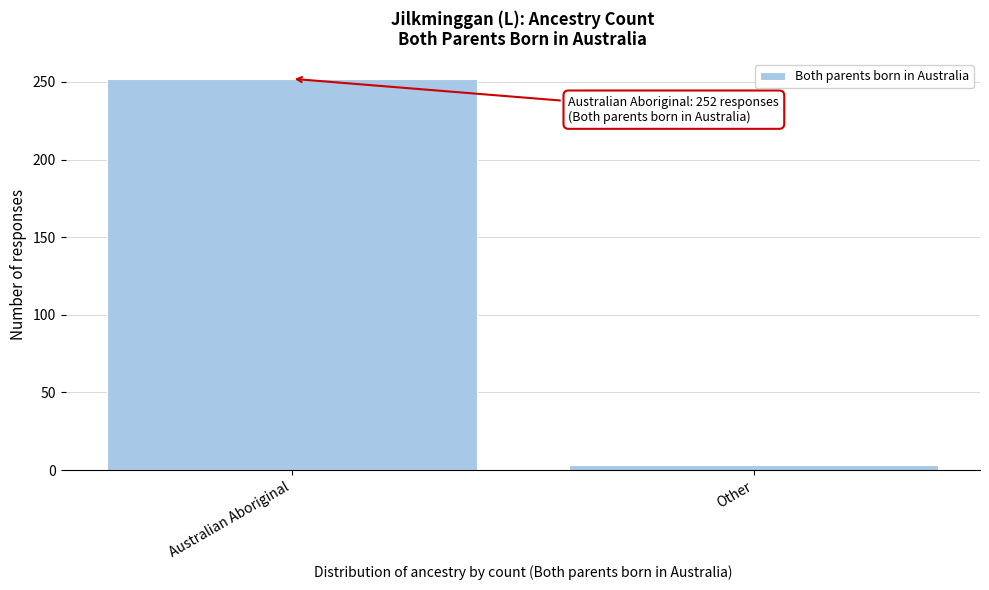

Reading left to right, transcribe all the data shown in this chart.

Australian Aboriginal=252	Other=3